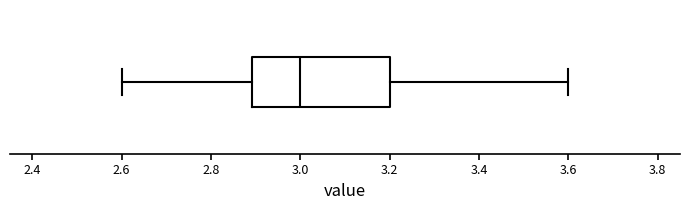

Read this box plot against the x-axis: the position of the median line, the range covered by the box, and the ends of both whiskers. The values are not printed on the chart, so give them approximately, as read against the axis.

median 3.0, box 2.9 to 3.2, whiskers 2.6 to 3.6